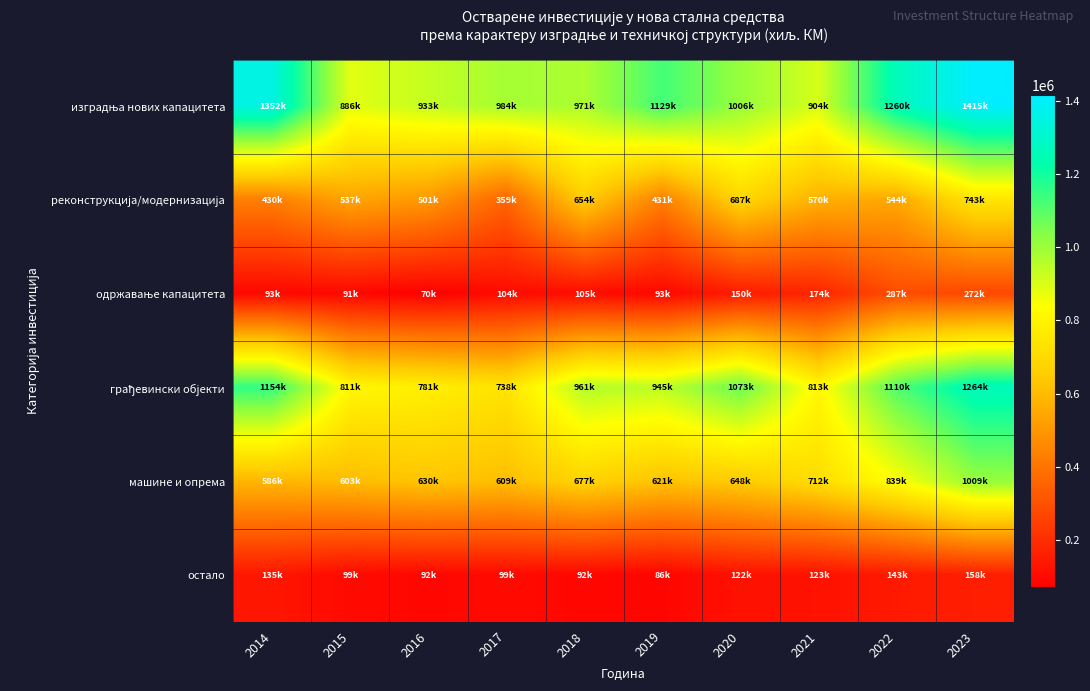

Which series has the largest total across all categories?

изградња нових капацитета